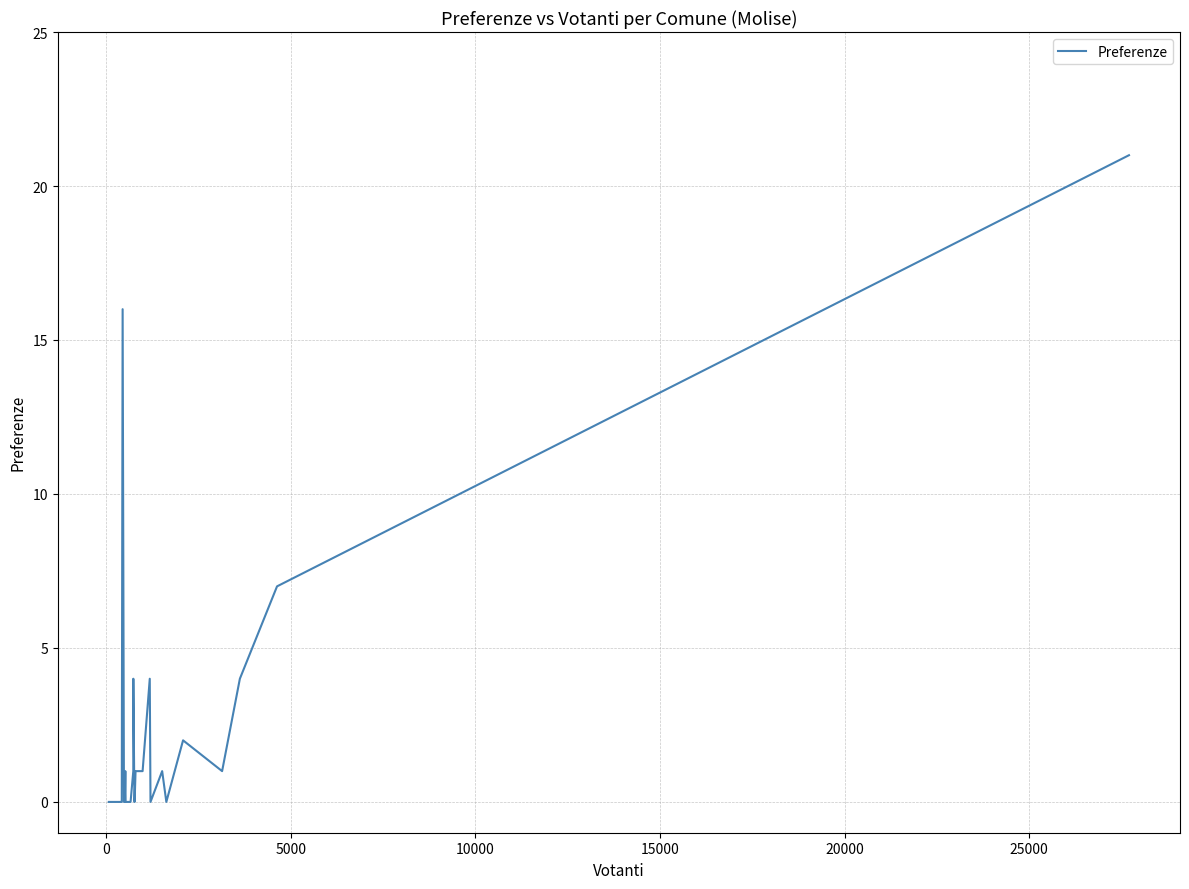

What is the maximum value shown in the chart?

21